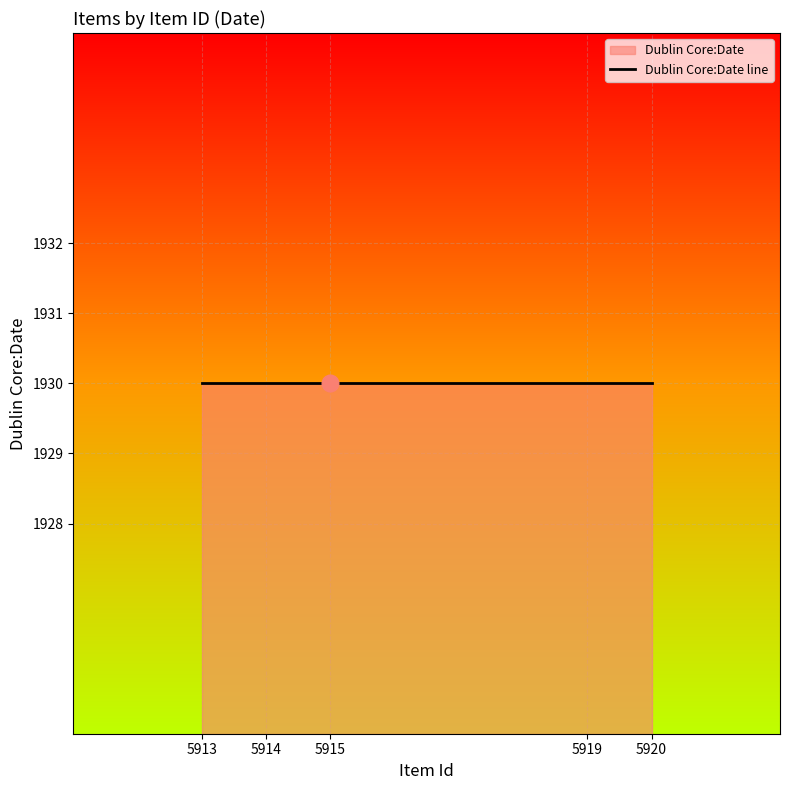

Rank the categories by value from lowest to highest.

5914, 5915, 5919, 5920, 5913